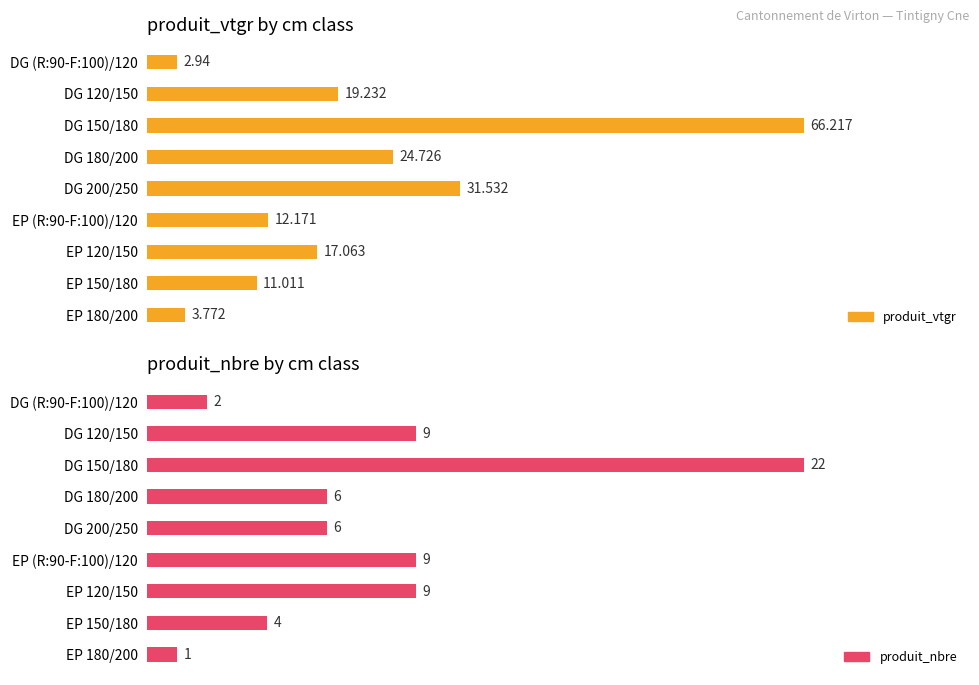

At which label is produit_nbre closest to 11?

1